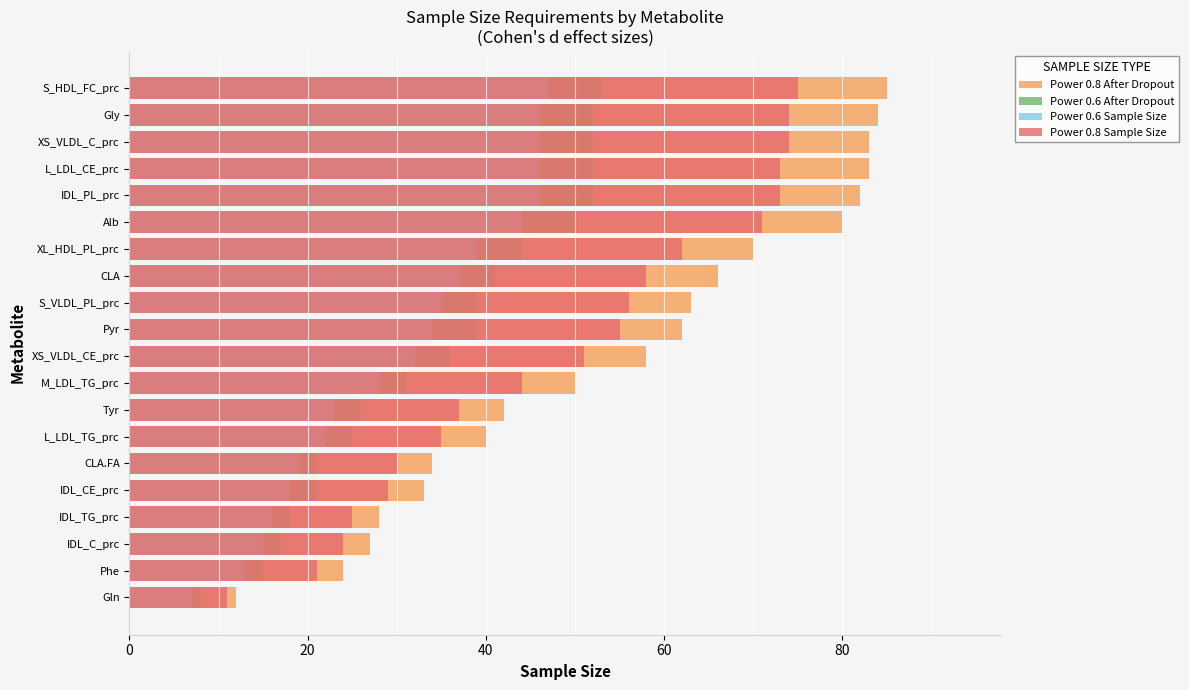

What is the difference between the highest and lowest values at L_LDL_CE_prc?

37